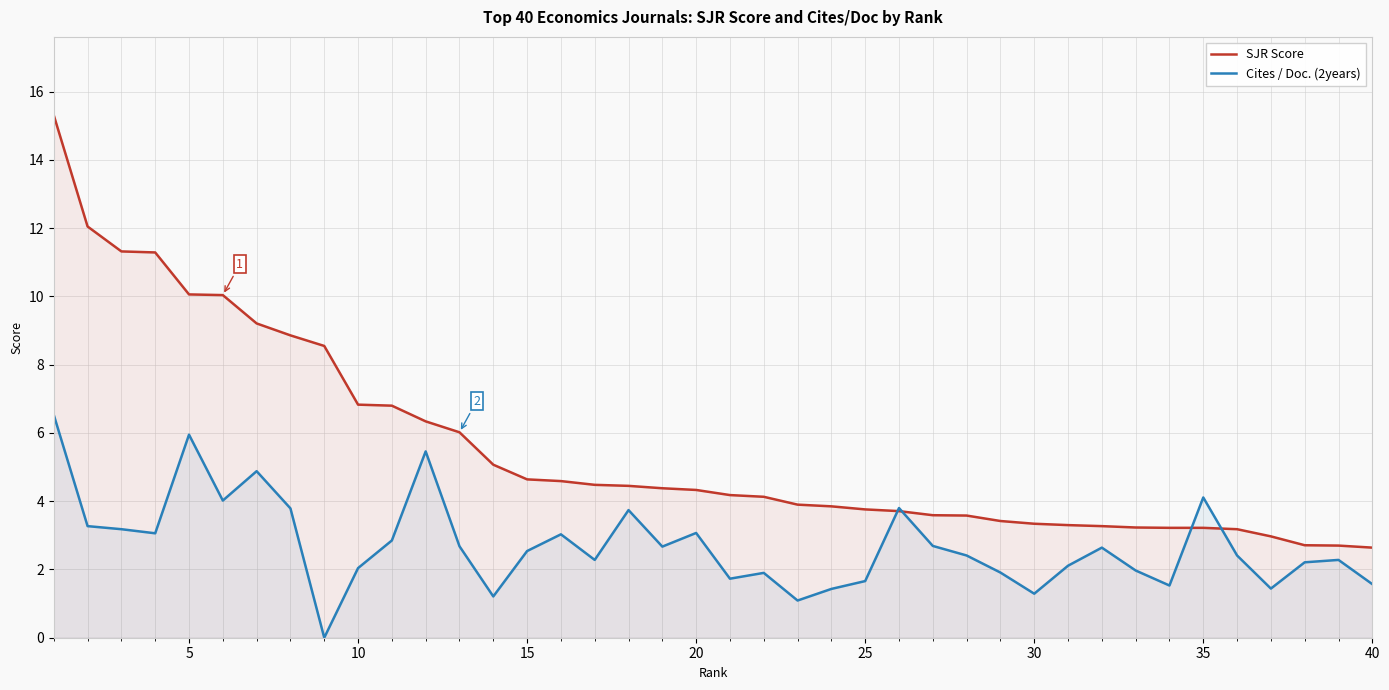

The Cites / Doc. (2years) series shows 2.6 at 40. True or false?

False